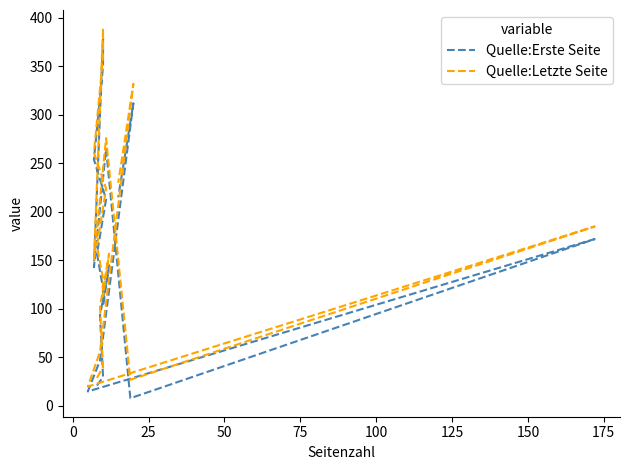

What is the difference between the second highest and second lowest values in the Quelle:Letzte Seite series?

333